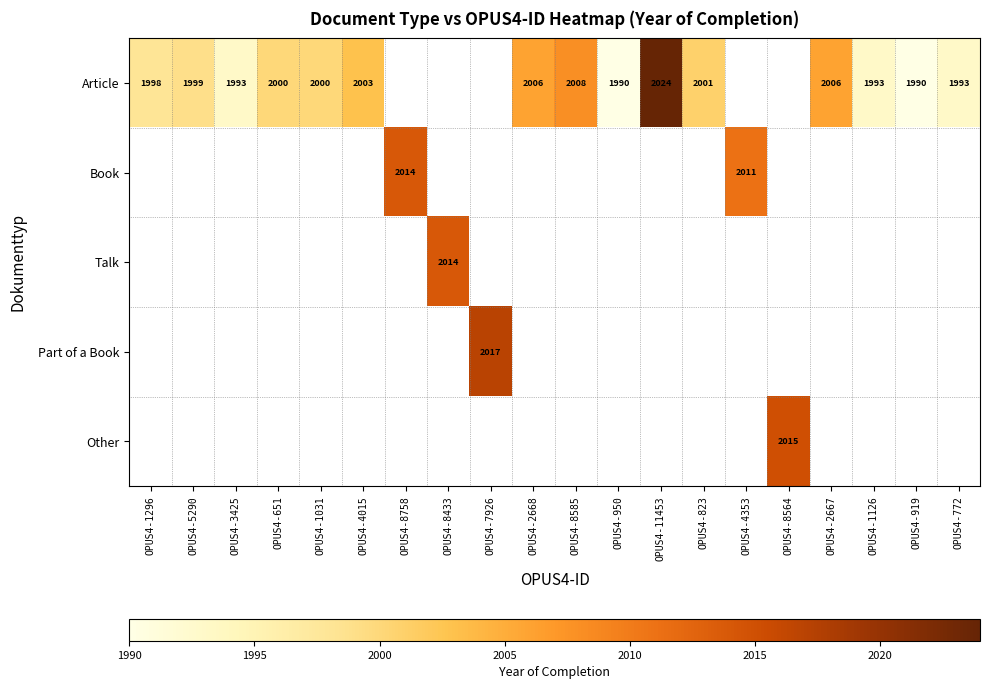

Which label corresponds to the largest value in the chart?

OPUS4-11453